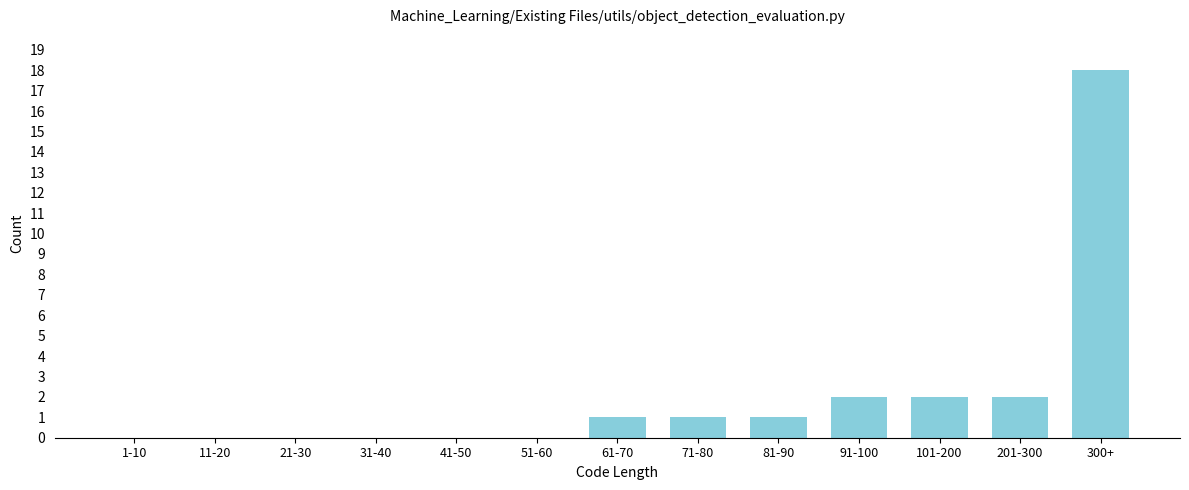

Reading right to left, what are all the values shown in this chart?

300+=18	201-300=2	101-200=2	91-100=2	81-90=1	71-80=1	61-70=1	51-60=0	41-50=0	31-40=0	21-30=0	11-20=0	1-10=0